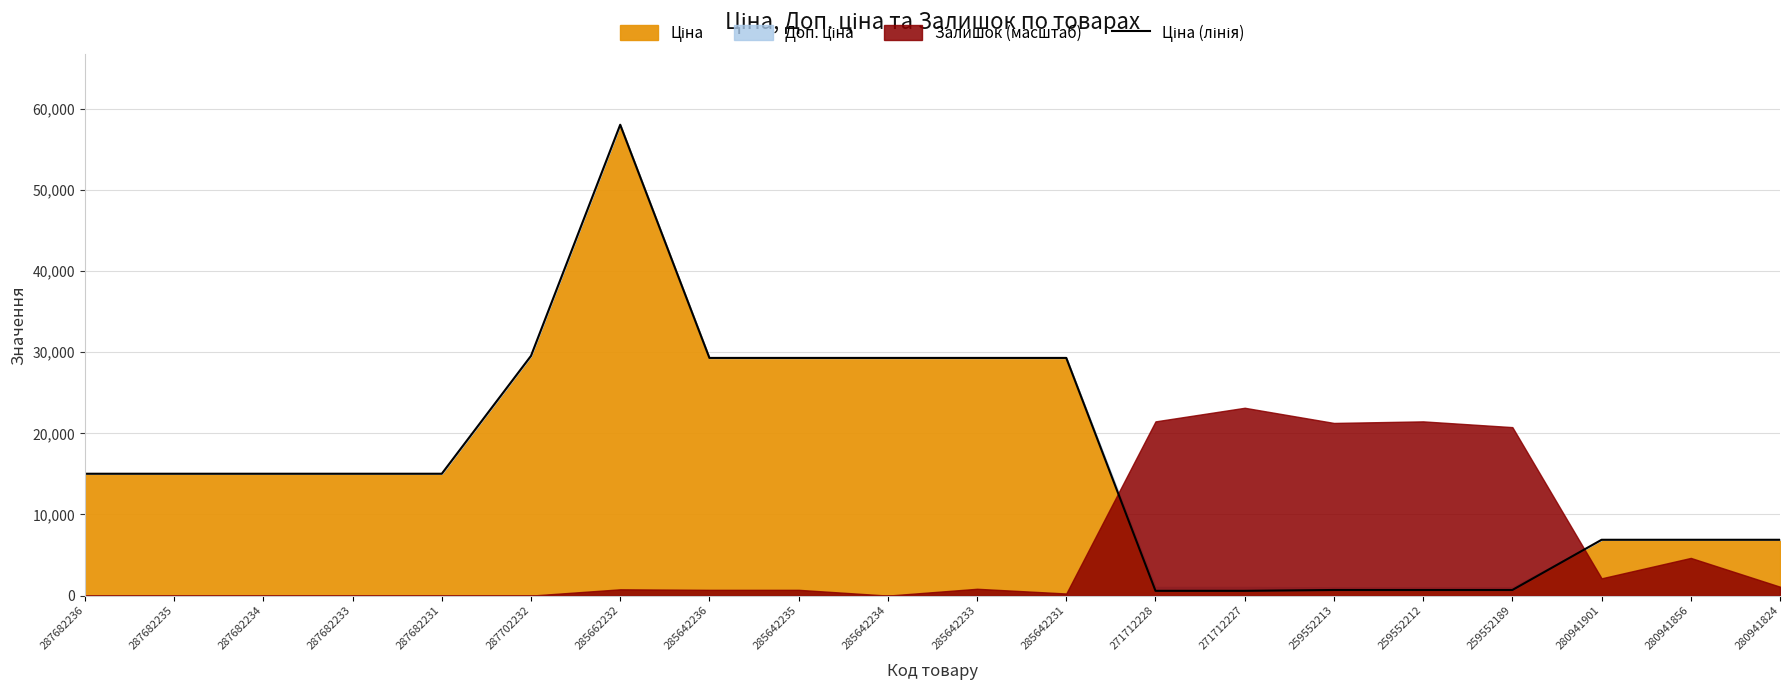

Where does the data first go above 15019?

287682236